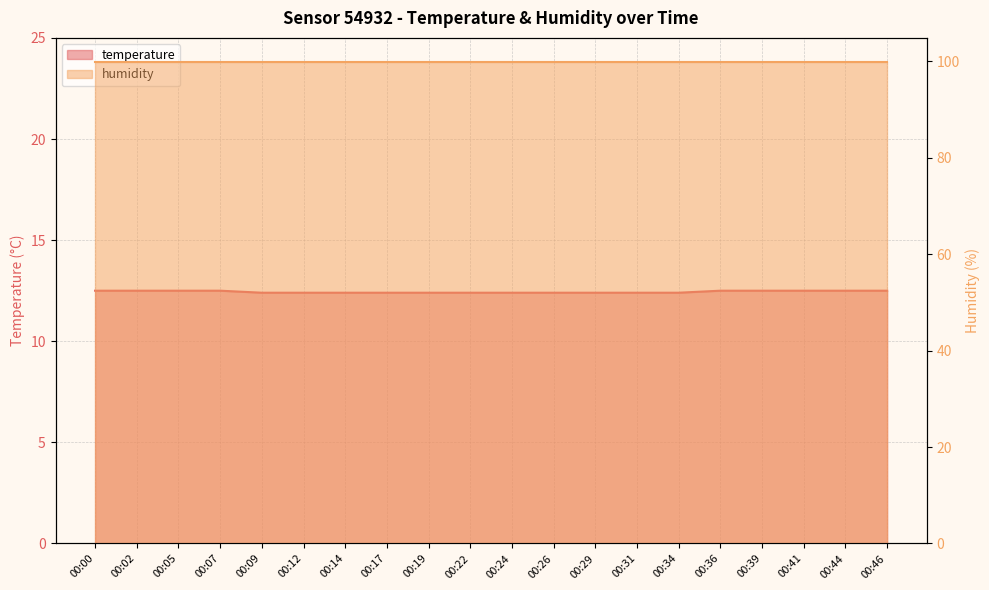

What is the value of the 18th point from the left?

12.5